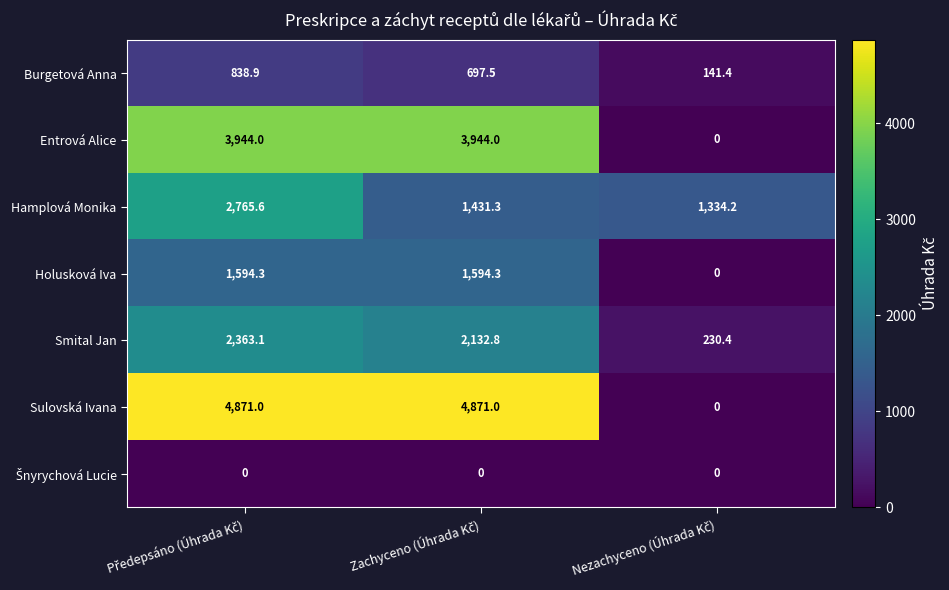

Which series has the widest spread of values?

Sulovská Ivana